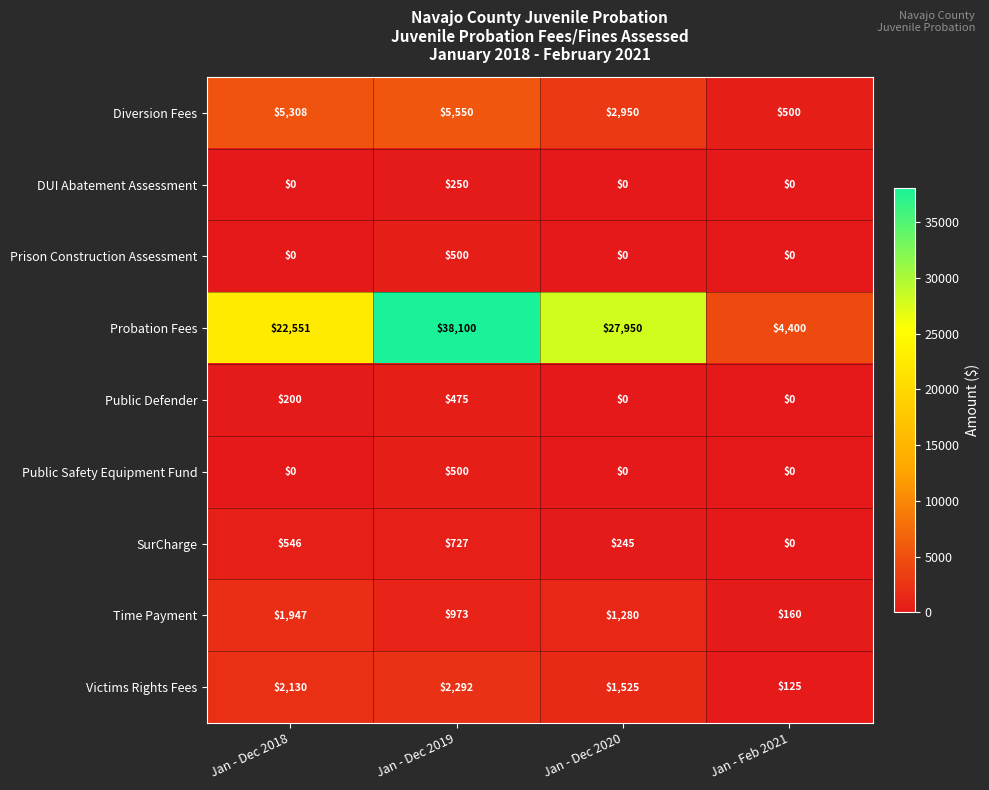

What is the maximum value shown in the chart?

38100